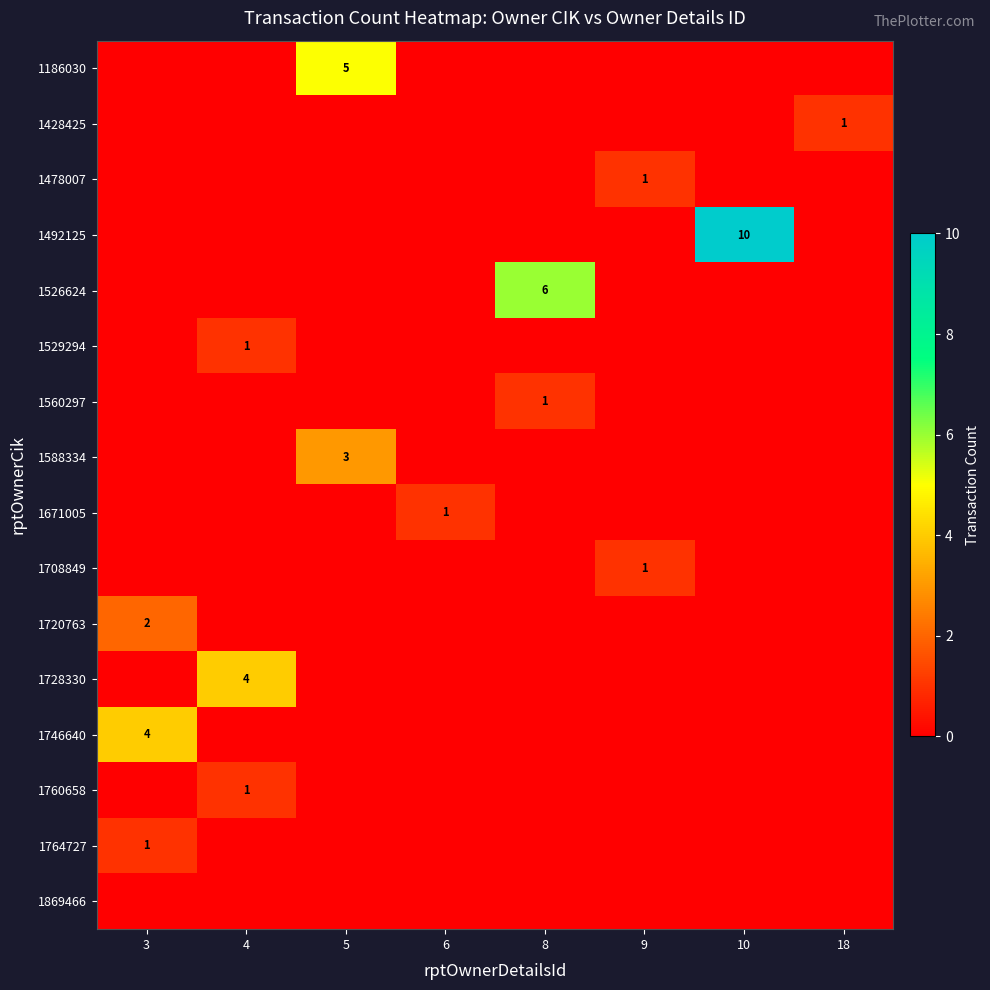

What is the sum of all 1428425 values?

1